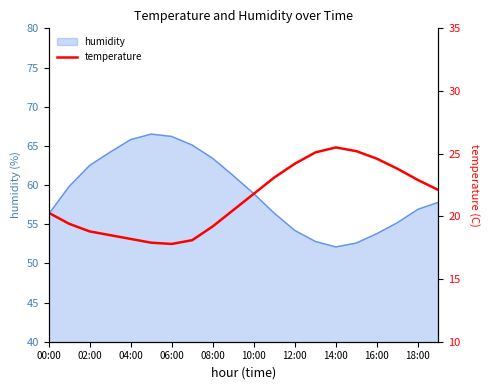

What is the greatest value displayed?

25.5